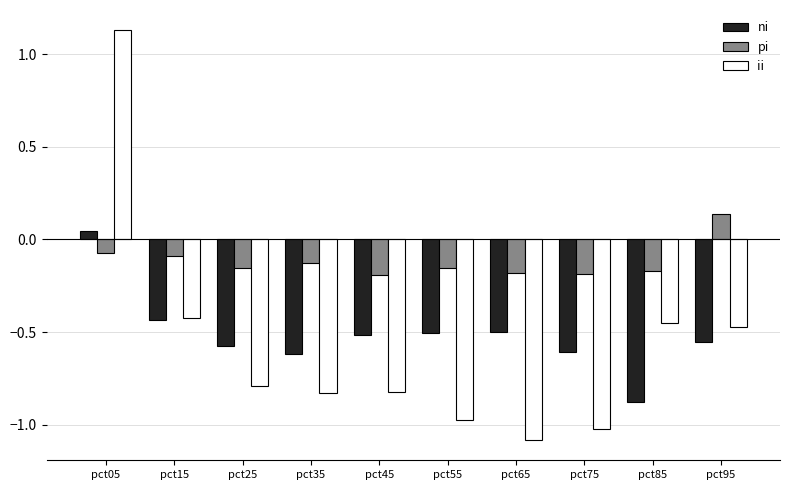

What is the total value across all series at pct35?

-1.6